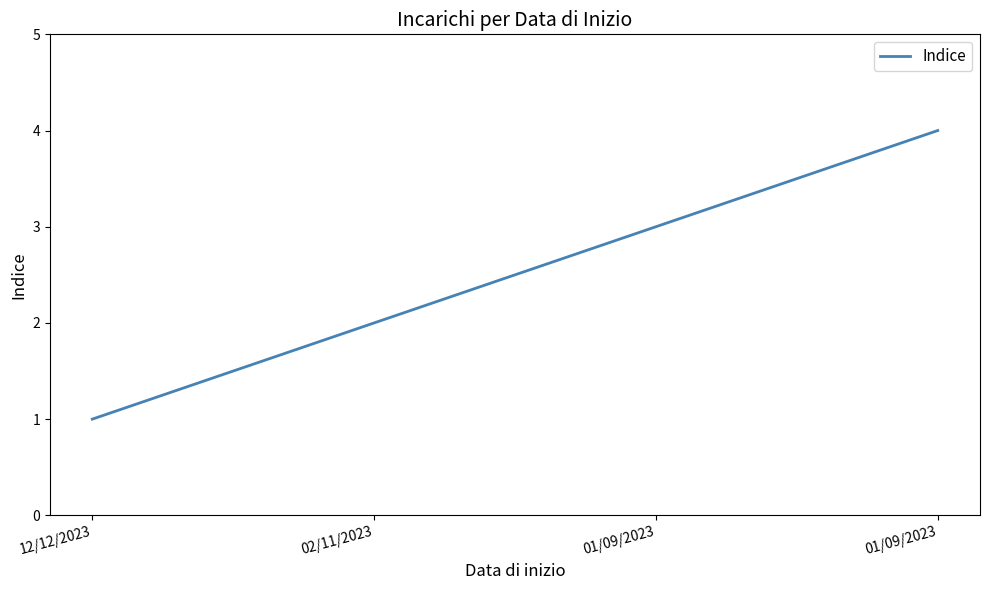

List the labels in order of value, smallest first.

12/12/2023, 02/11/2023, 01/09/2023, 01/09/2023